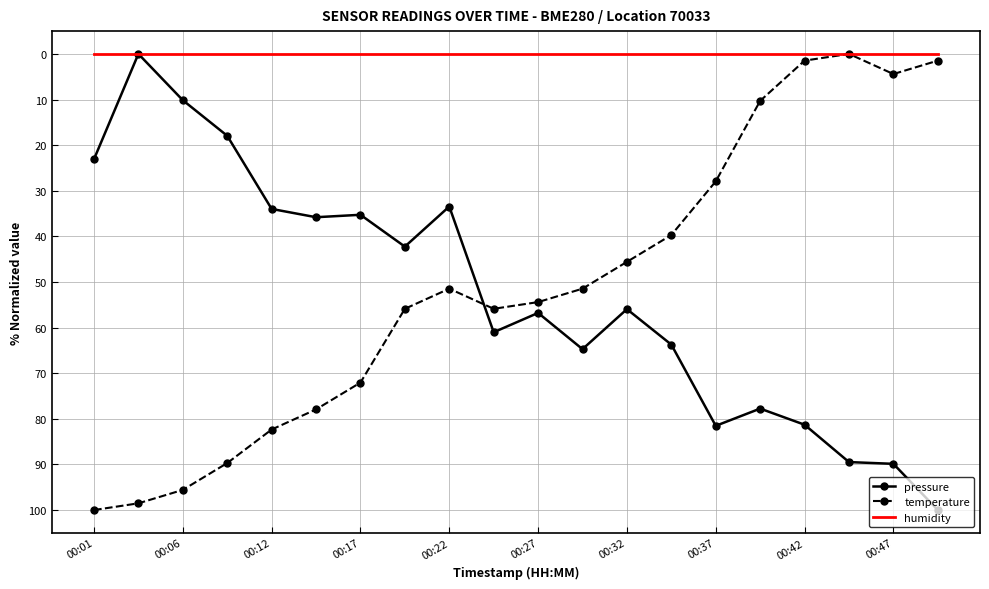

Which series ends up on top after the final intersection of temperature and pressure?

pressure